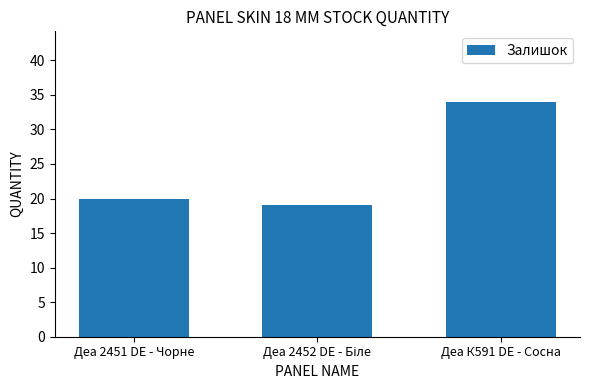

What is the approximate value at Деа 2451 DE - Чорне?

20